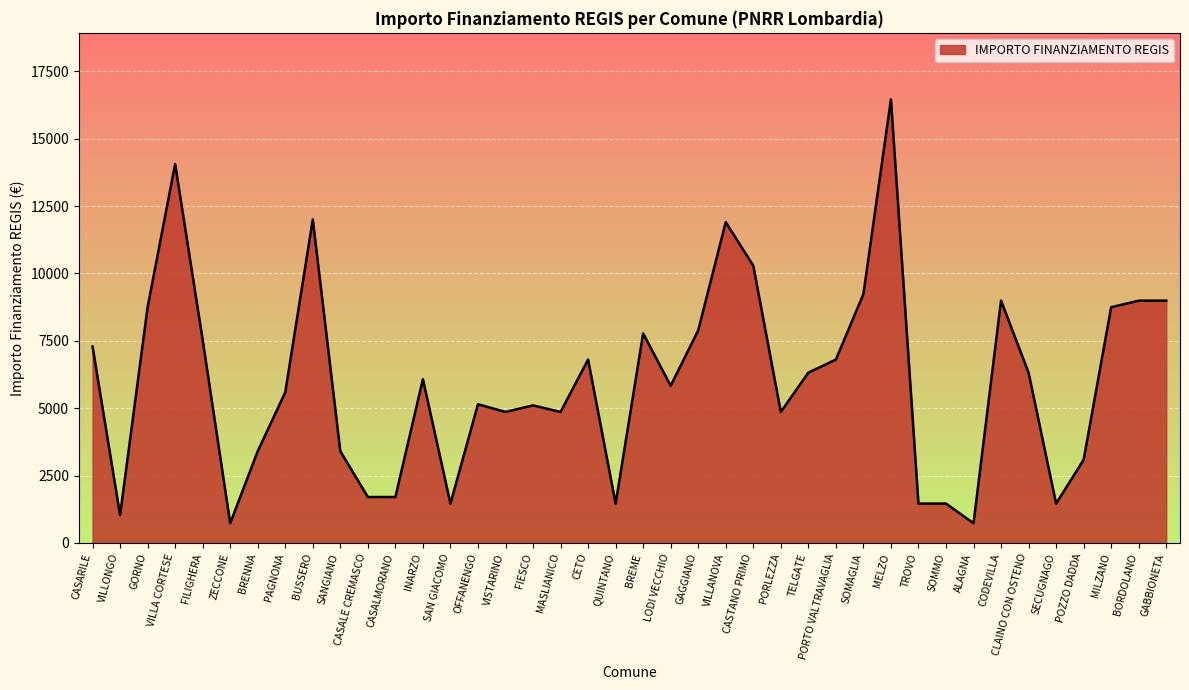

What is the smallest value displayed?

729